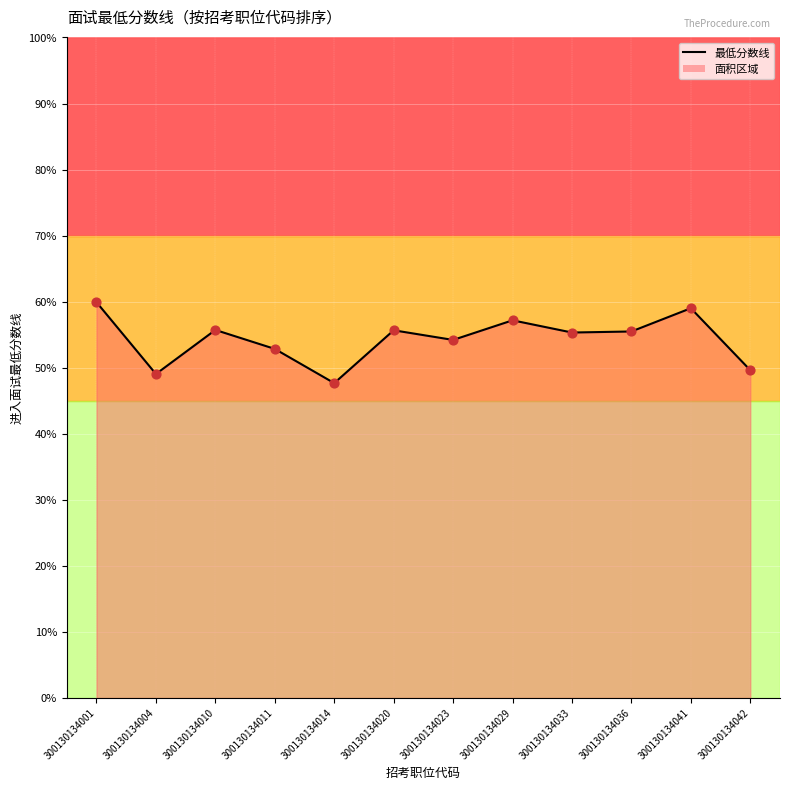

Approximately how many times larger is the value at 300130134010 compared to 300130134033?

1.0